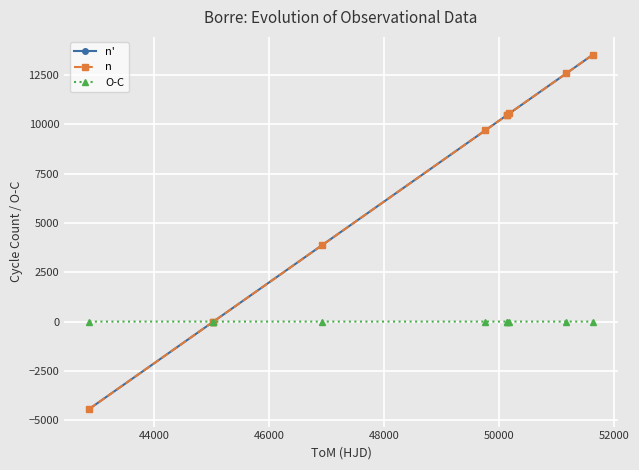

What is the value of the n' point at the 10th from the left?

13541.1